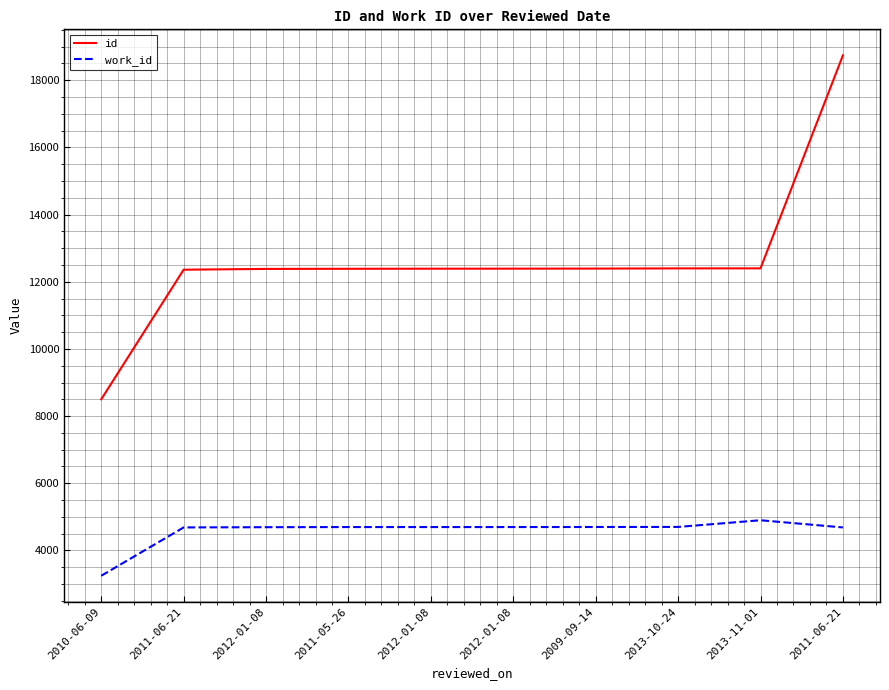

What are all the series names shown in the legend?

id, work_id